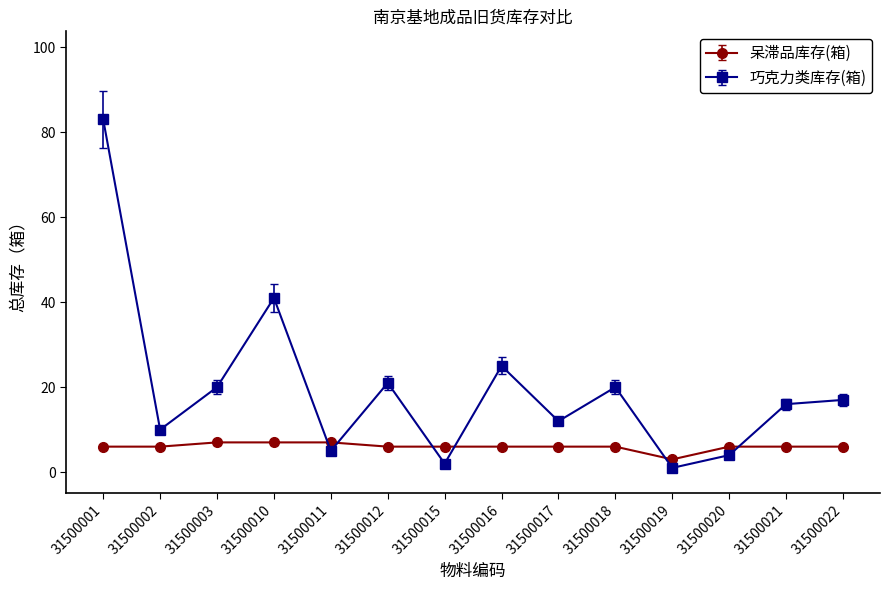

True or false: 呆滞品库存(箱) has a value of 6 at 31500017.

True